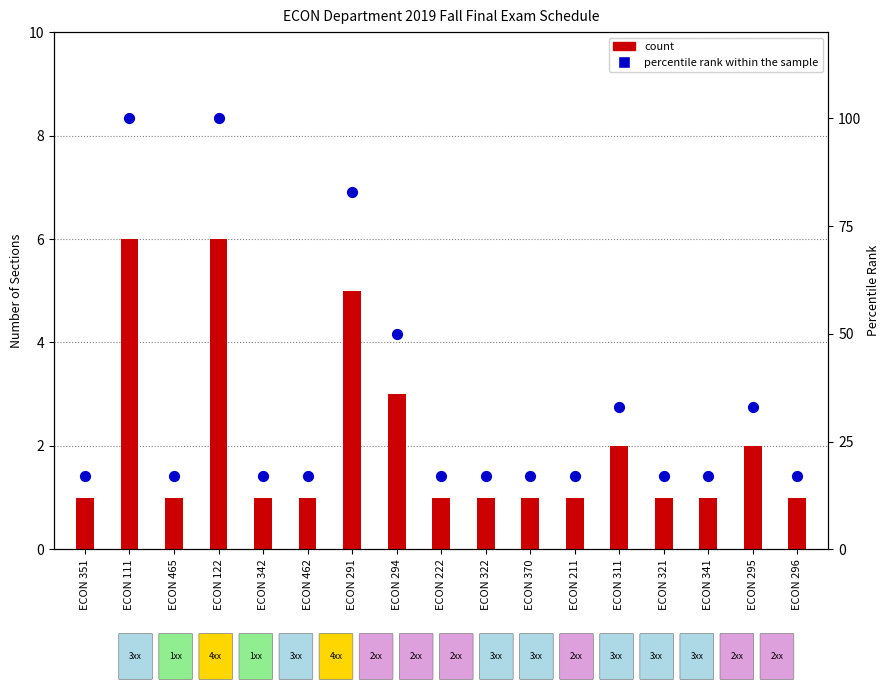

What is the total value across all series at ECON 342?

18